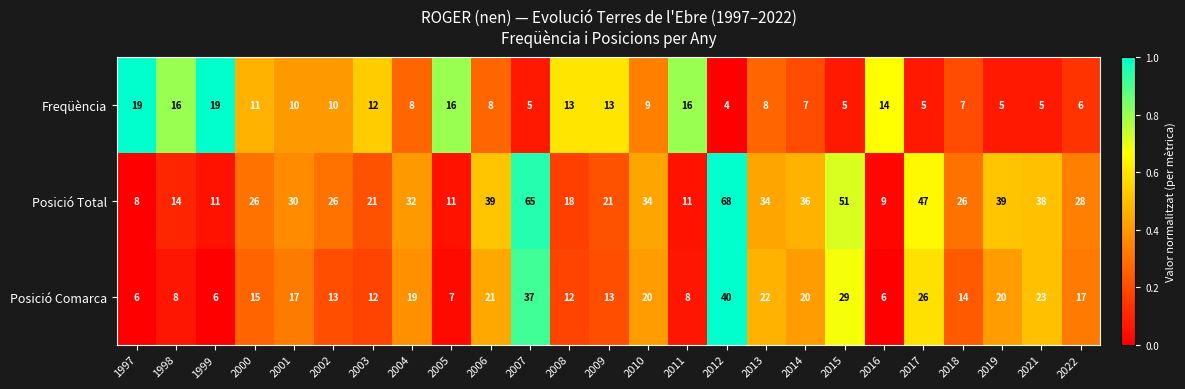

Which category has the highest value in the Posició Total series?

2012